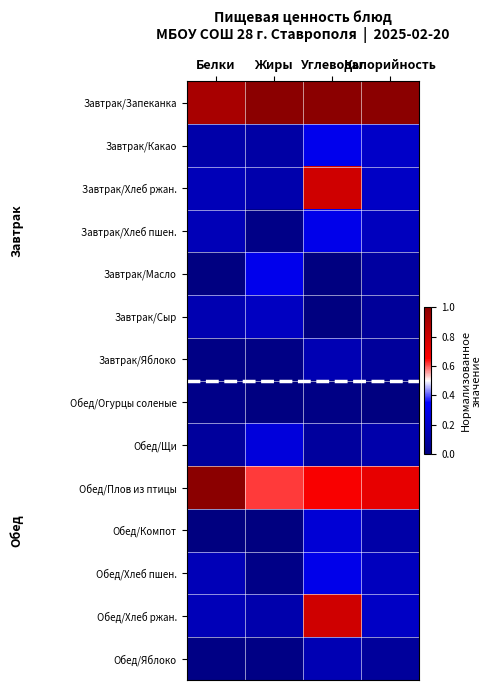

At which category is the sum across all series the highest?

Углеводы